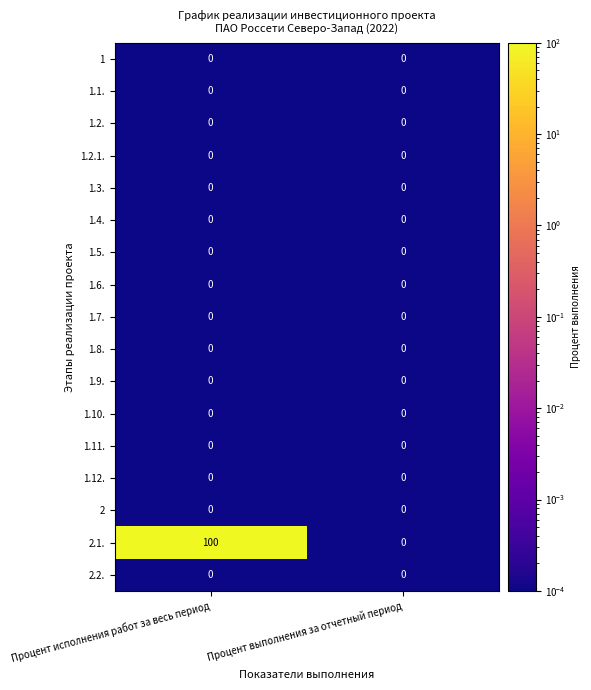

Which series has the largest total across all categories?

2.1.